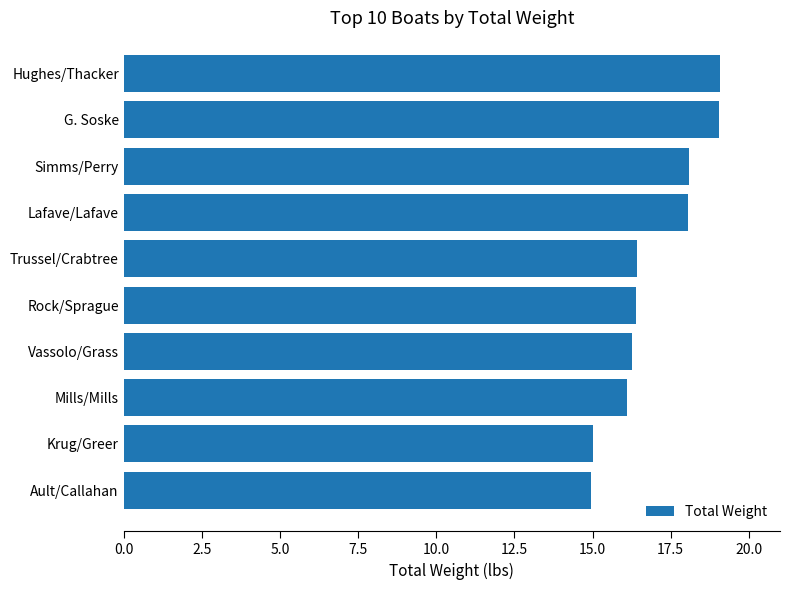

Read the value at Lafave/Lafave.

18.1